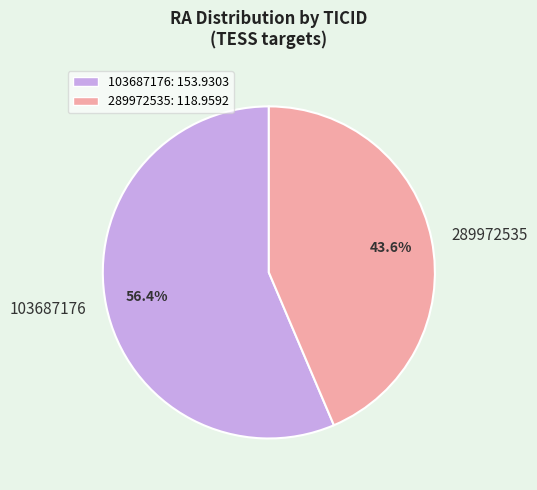

What percentage do 289972535 and 103687176 together represent?

100.0%